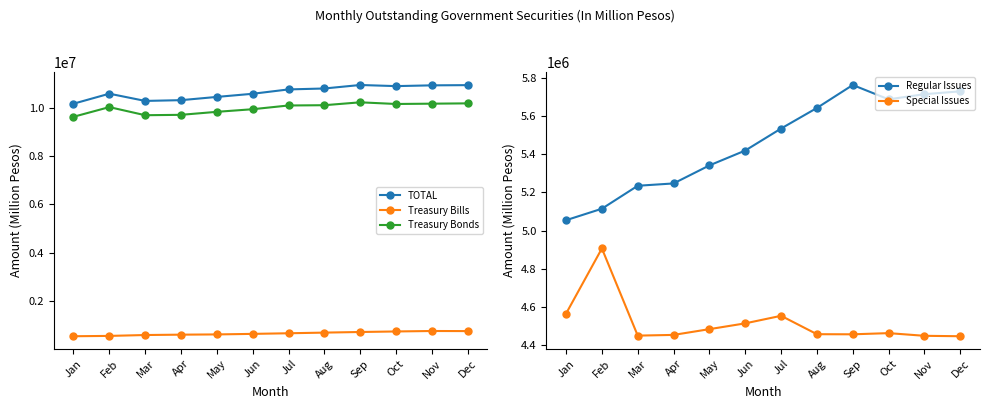

At which category does Treasury Bonds reach its first local valley?

Mar